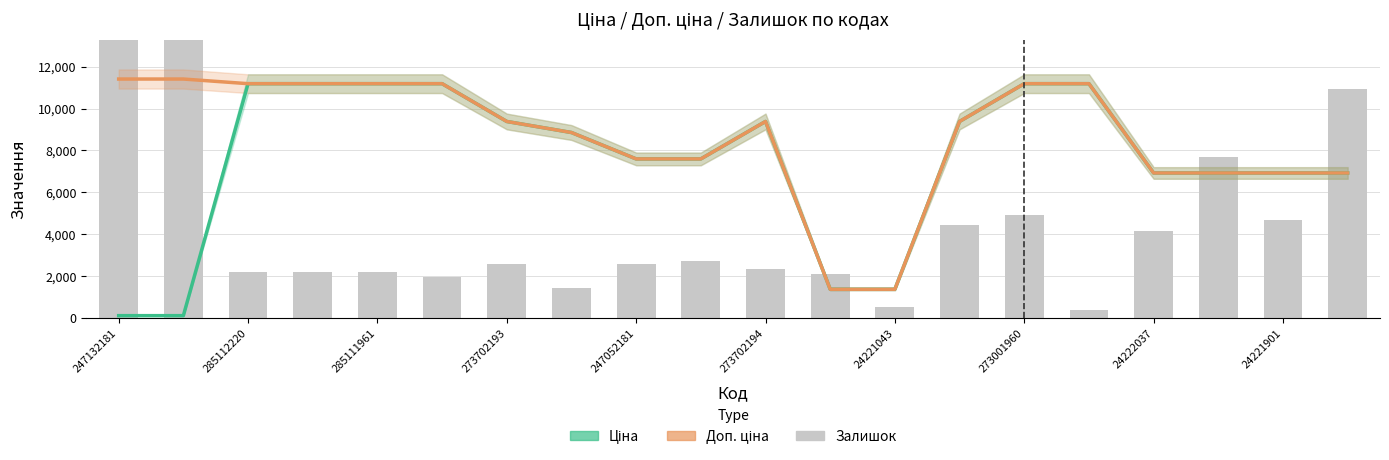

What is the maximum value for Залишок?

37700.0